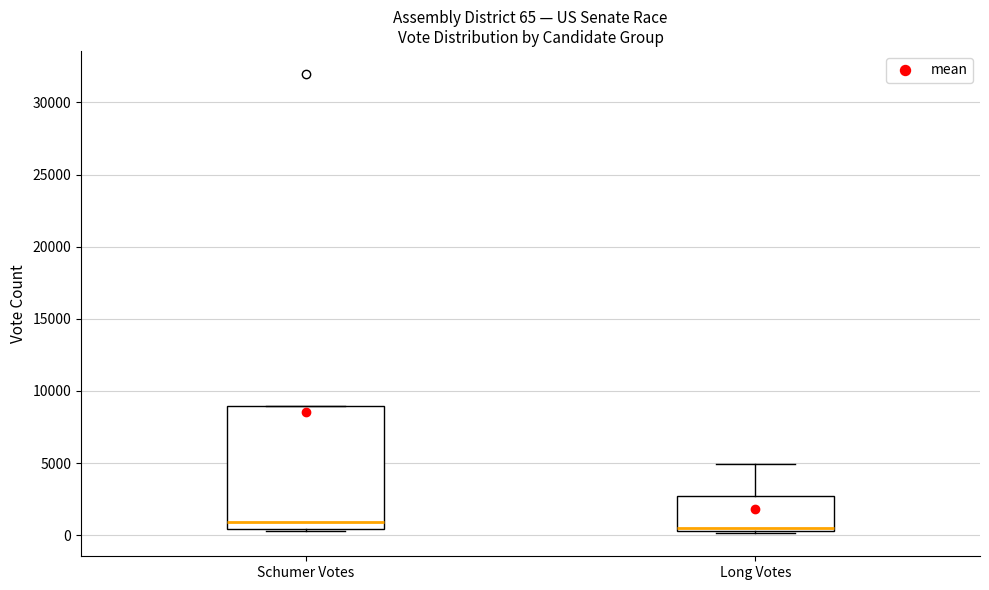

Comparing the boxes themselves (not the whiskers), which one is the tallest?

Schumer Votes